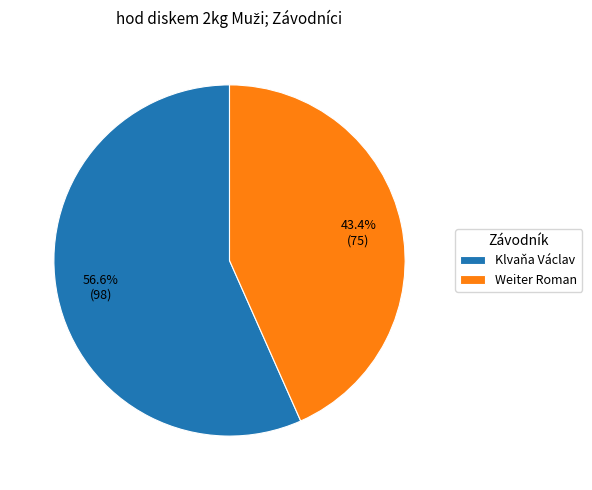

What percentage do Klvaňa Václav and Weiter Roman together represent?

100.0%